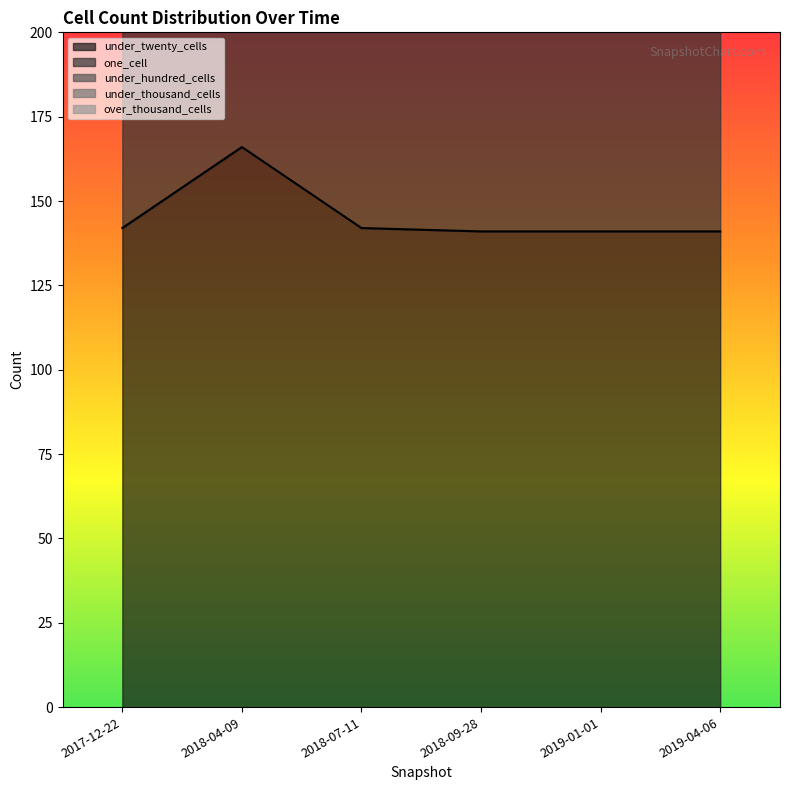

What position from the right is 2017-12-22?

6